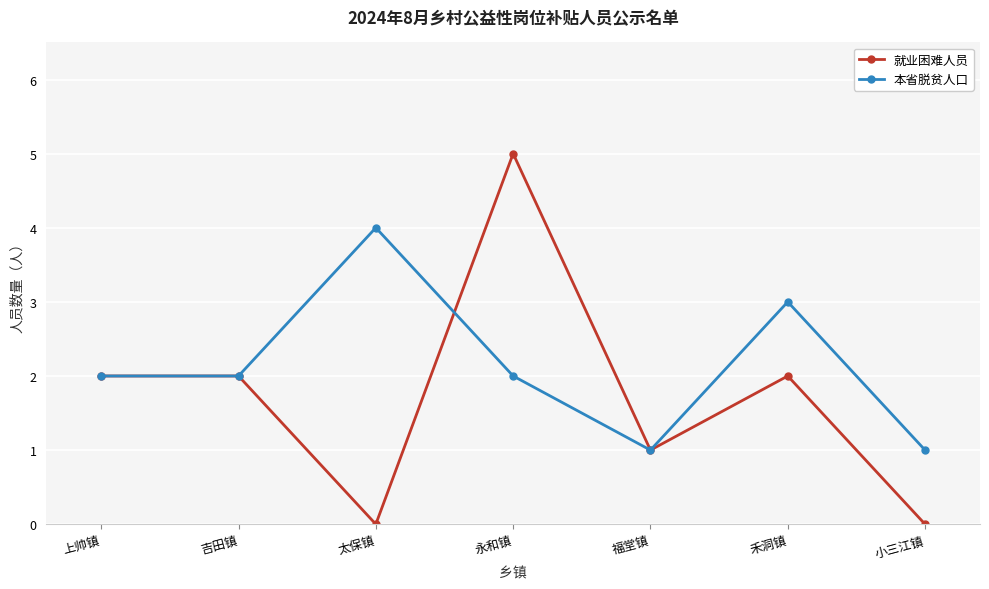

At which category does 就业困难人员 reach its first local valley?

太保镇